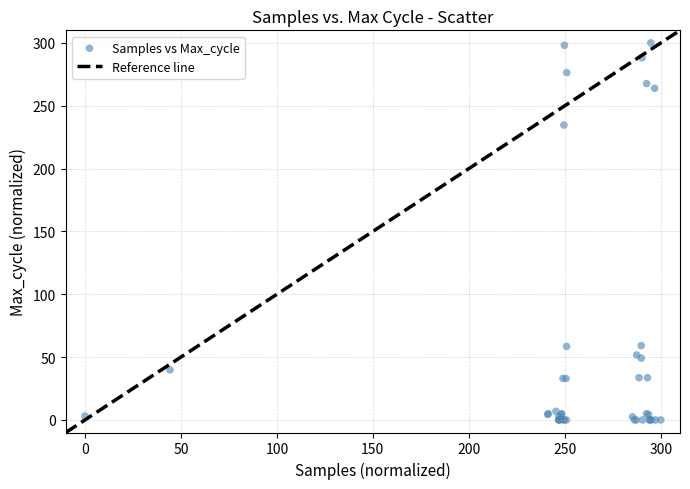

What Y value in the scatter plot is closest to 150?

234.6